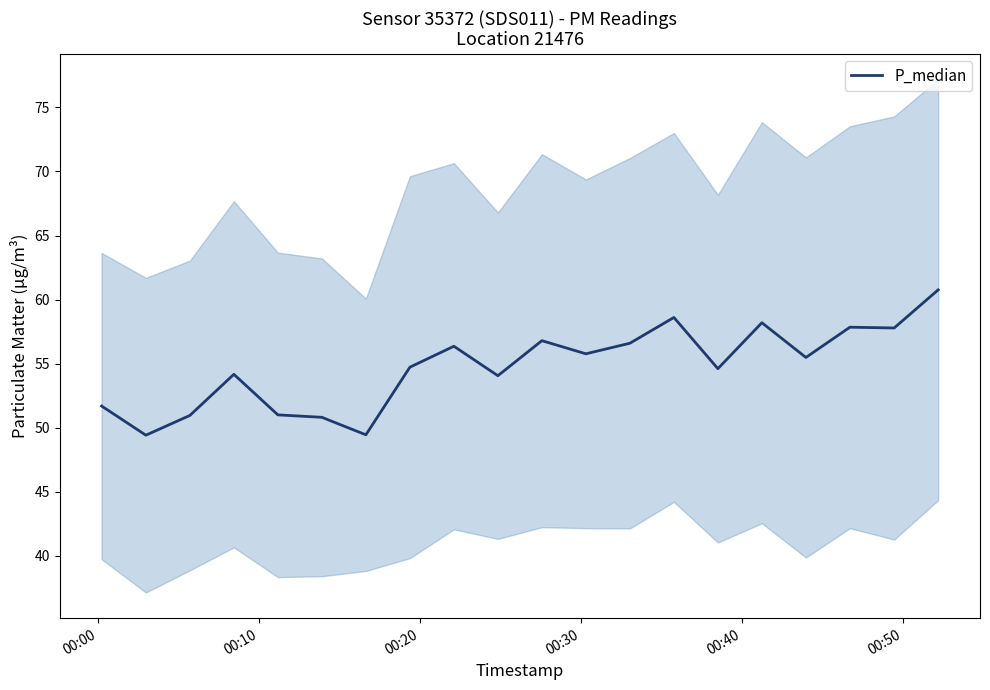

What is the minimum value for P_median?

49.4